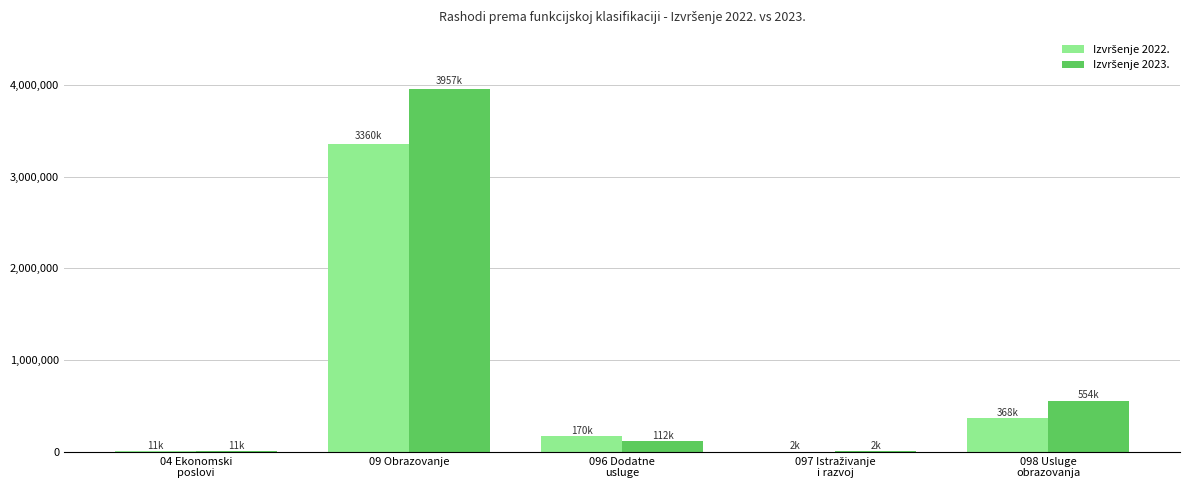

At which category is the sum across all series the highest?

09 Obrazovanje